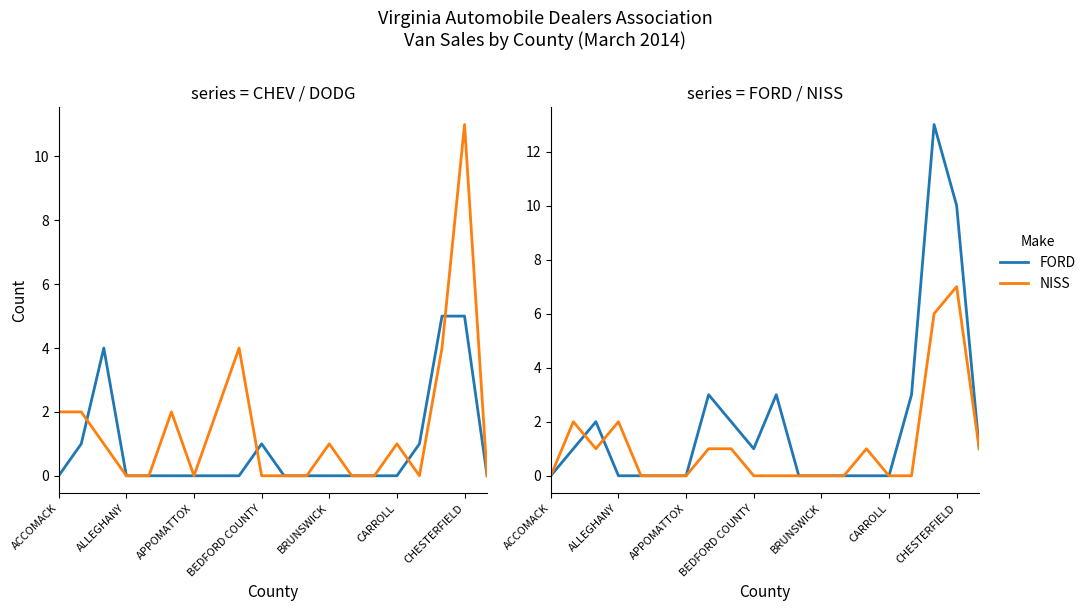

At 14, list the series in order from largest to smallest.

NISS, CHEV, DODG, FORD